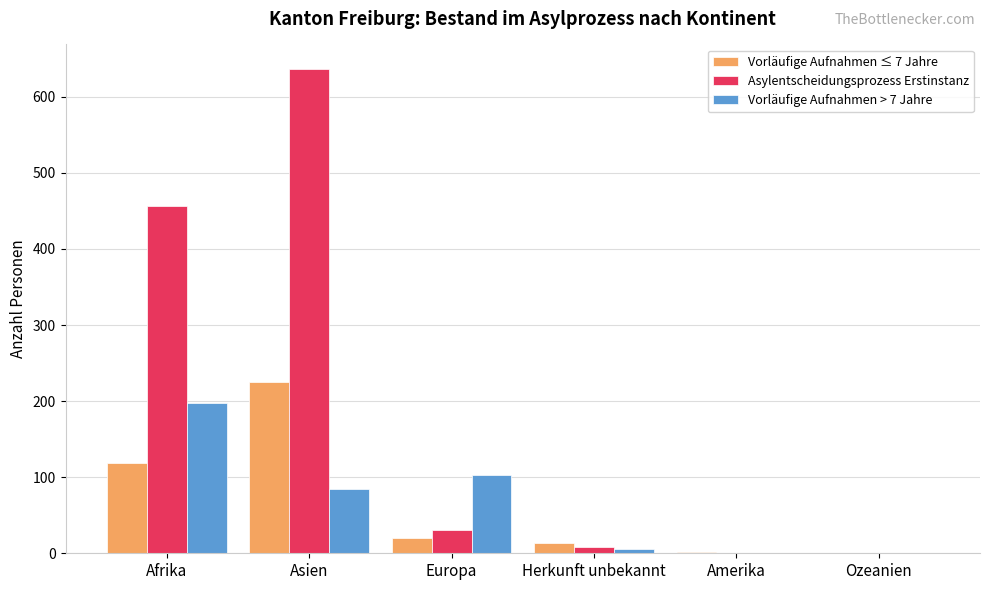

Which series has the largest range (max minus min)?

Asylentscheidungsprozess Erstinstanz